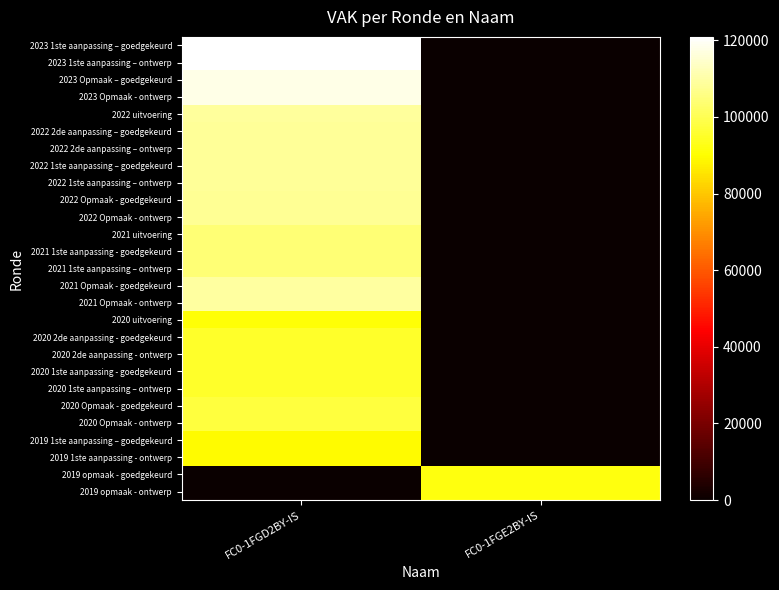

Reading left to right, transcribe all the data shown in this chart.

2023 1ste aanpassing – goedgekeurd: FC0-1FGD2BY-IS=120909	FC0-1FGE2BY-IS=0
2023 1ste aanpassing – ontwerp: FC0-1FGD2BY-IS=120909	FC0-1FGE2BY-IS=0
2023 Opmaak – goedgekeurd: FC0-1FGD2BY-IS=118029	FC0-1FGE2BY-IS=0
2023 Opmaak - ontwerp: FC0-1FGD2BY-IS=118029	FC0-1FGE2BY-IS=0
2022 uitvoering: FC0-1FGD2BY-IS=108670	FC0-1FGE2BY-IS=0
2022 2de aanpassing – goedgekeurd: FC0-1FGD2BY-IS=108449	FC0-1FGE2BY-IS=0
2022 2de aanpassing – ontwerp: FC0-1FGD2BY-IS=108449	FC0-1FGE2BY-IS=0
2022 1ste aanpassing – goedgekeurd: FC0-1FGD2BY-IS=108449	FC0-1FGE2BY-IS=0
2022 1ste aanpassing – ontwerp: FC0-1FGD2BY-IS=108449	FC0-1FGE2BY-IS=0
2022 Opmaak - goedgekeurd: FC0-1FGD2BY-IS=107979	FC0-1FGE2BY-IS=0
2022 Opmaak - ontwerp: FC0-1FGD2BY-IS=107979	FC0-1FGE2BY-IS=0
2021 uitvoering: FC0-1FGD2BY-IS=104164	FC0-1FGE2BY-IS=0
2021 1ste aanpassing - goedgekeurd: FC0-1FGD2BY-IS=104164	FC0-1FGE2BY-IS=0
2021 1ste aanpassing – ontwerp: FC0-1FGD2BY-IS=104164	FC0-1FGE2BY-IS=0
2021 Opmaak - goedgekeurd: FC0-1FGD2BY-IS=109110	FC0-1FGE2BY-IS=0
2021 Opmaak - ontwerp: FC0-1FGD2BY-IS=109110	FC0-1FGE2BY-IS=0
2020 uitvoering: FC0-1FGD2BY-IS=91124	FC0-1FGE2BY-IS=0
2020 2de aanpassing - goedgekeurd: FC0-1FGD2BY-IS=95067	FC0-1FGE2BY-IS=0
2020 2de aanpassing - ontwerp: FC0-1FGD2BY-IS=95067	FC0-1FGE2BY-IS=0
2020 1ste aanpassing - goedgekeurd: FC0-1FGD2BY-IS=95067	FC0-1FGE2BY-IS=0
2020 1ste aanpassing – ontwerp: FC0-1FGD2BY-IS=95067	FC0-1FGE2BY-IS=0
2020 Opmaak - goedgekeurd: FC0-1FGD2BY-IS=97515	FC0-1FGE2BY-IS=0
2020 Opmaak - ontwerp: FC0-1FGD2BY-IS=97515	FC0-1FGE2BY-IS=0
2019 1ste aanpassing – goedgekeurd: FC0-1FGD2BY-IS=89548	FC0-1FGE2BY-IS=0
2019 1ste aanpassing - ontwerp: FC0-1FGD2BY-IS=89548	FC0-1FGE2BY-IS=0
2019 opmaak - goedgekeurd: FC0-1FGD2BY-IS=0	FC0-1FGE2BY-IS=91747
2019 opmaak - ontwerp: FC0-1FGD2BY-IS=0	FC0-1FGE2BY-IS=91747